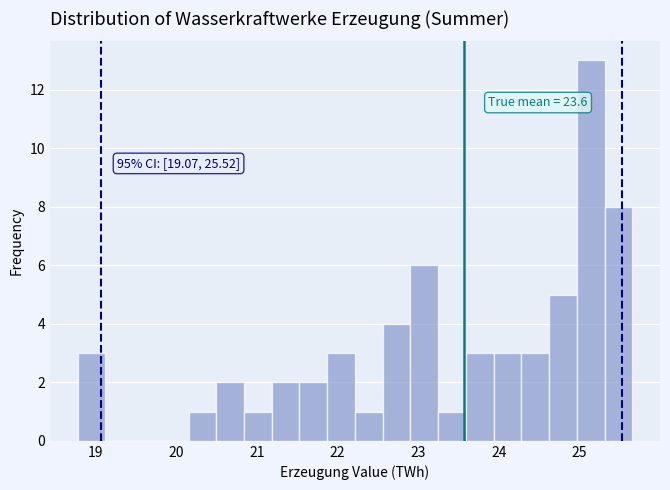

Around what value on the x-axis is the tallest bar? Give the approximate position of its centre, as read against the axis.

25.1